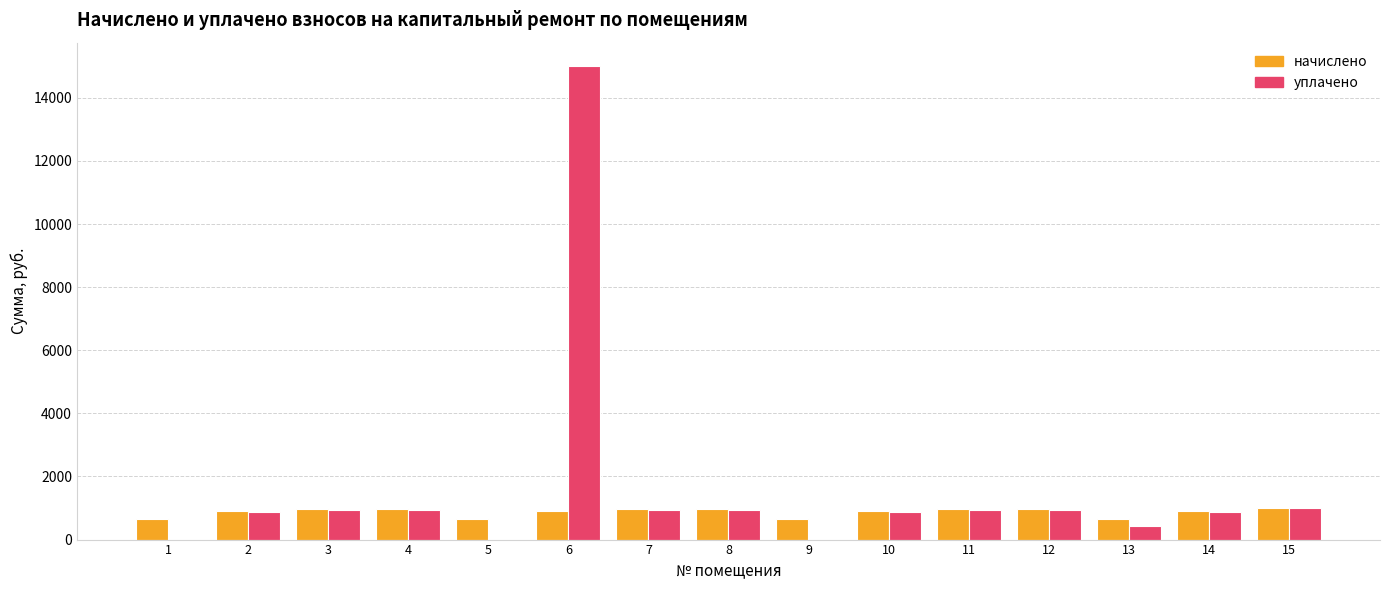

At which category is the sum across all series the highest?

6